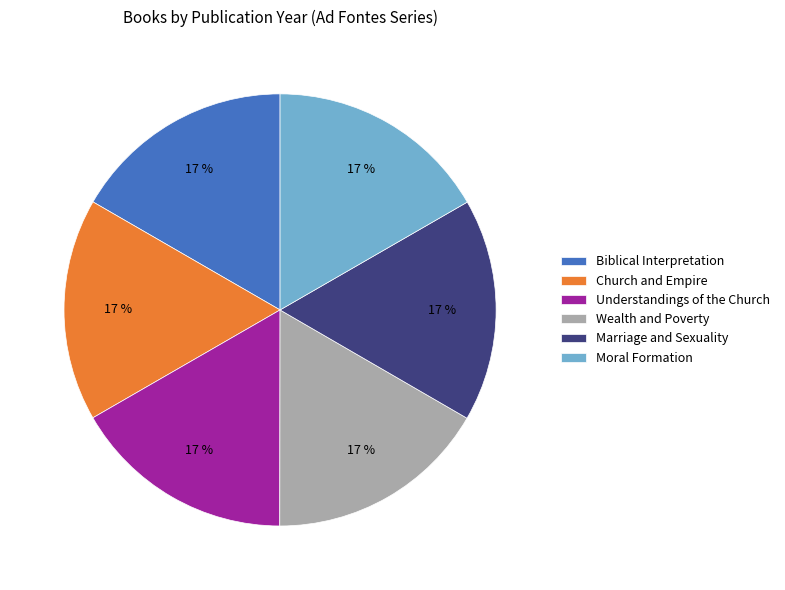

Approximately how many times larger is the value at Moral Formation compared to Marriage and Sexuality?

1.0